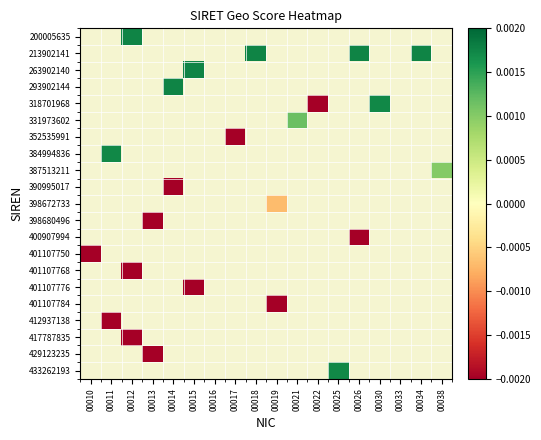

How many negative values does the 390995017 series have?

1